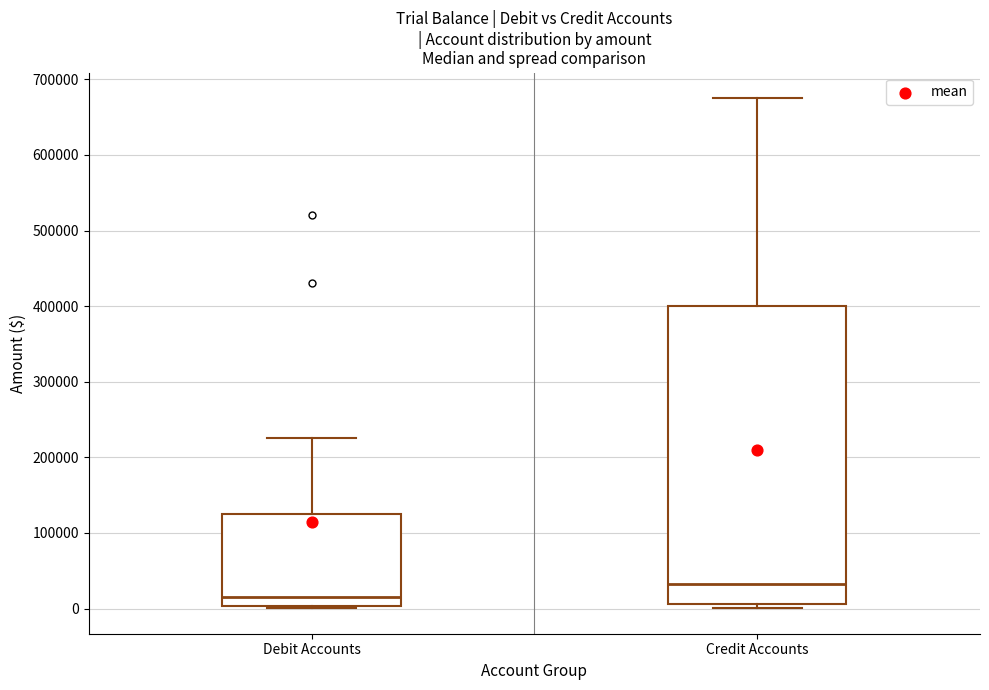

Which box's median line is the highest?

Credit Accounts